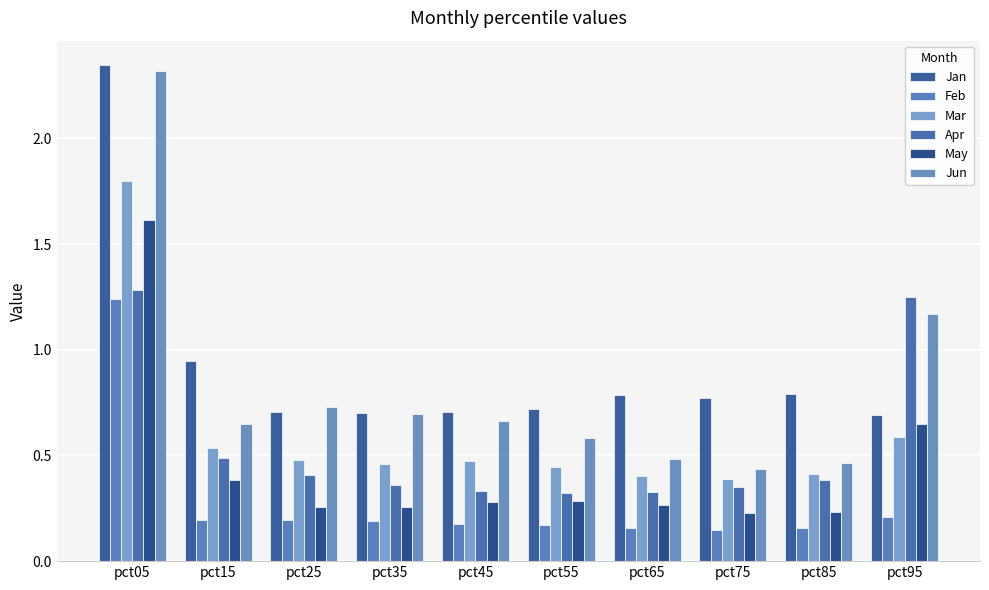

List the labels in order of May value, largest first.

pct05, pct95, pct15, pct55, pct45, pct65, pct25, pct35, pct85, pct75